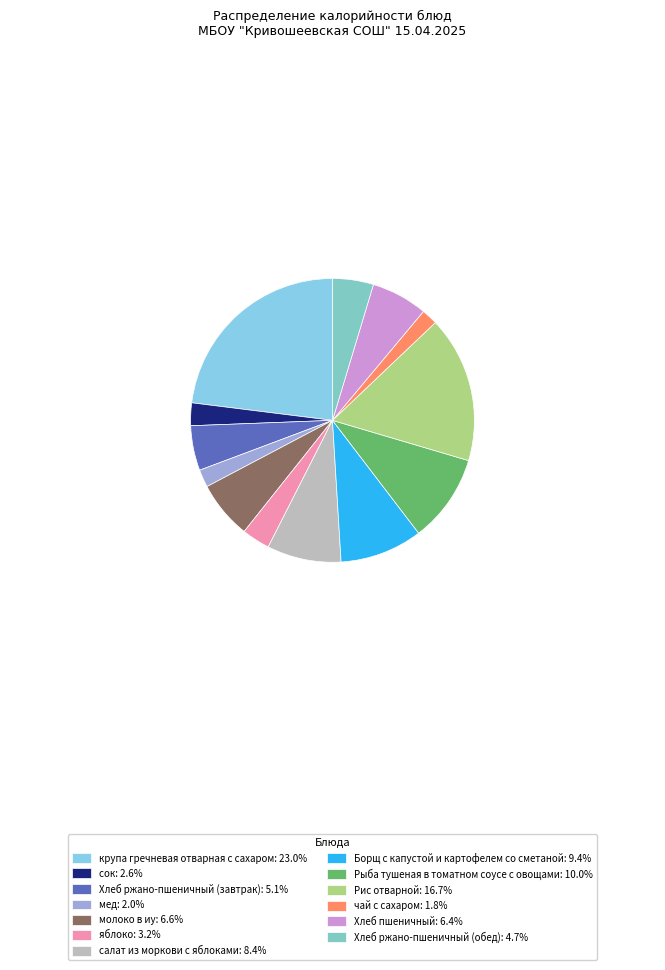

How many segments does this pie chart have?

13